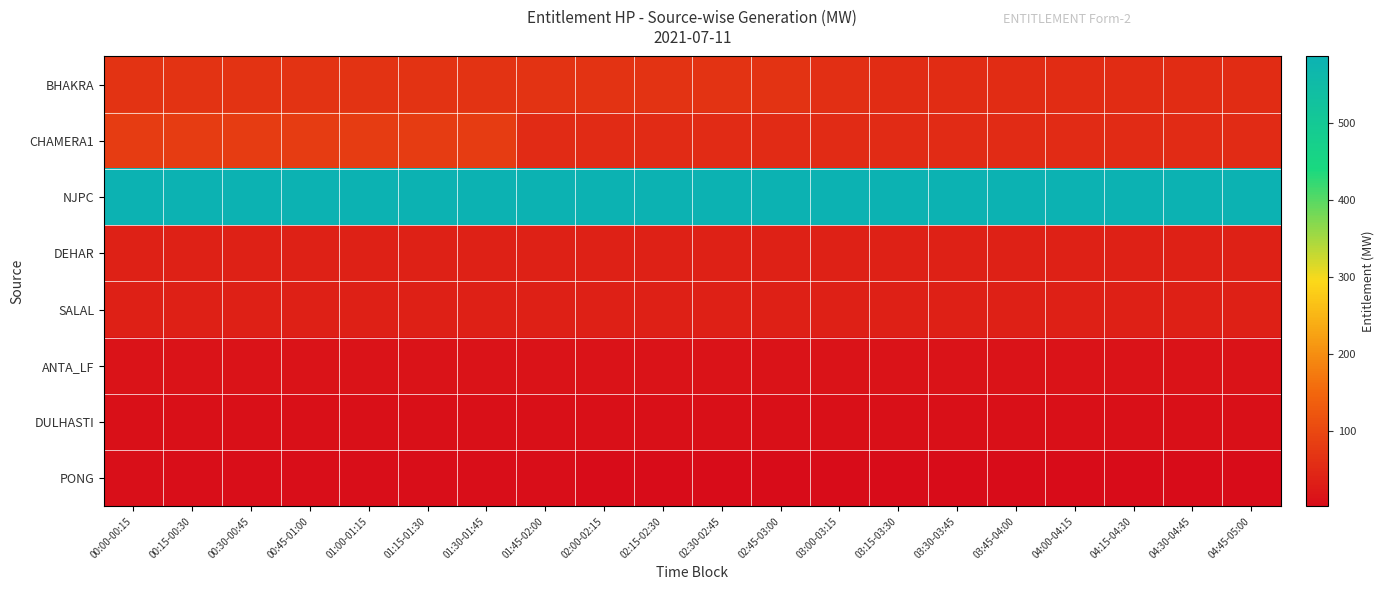

What is the spread (max minus min) of values at 00:15-00:30?

581.7